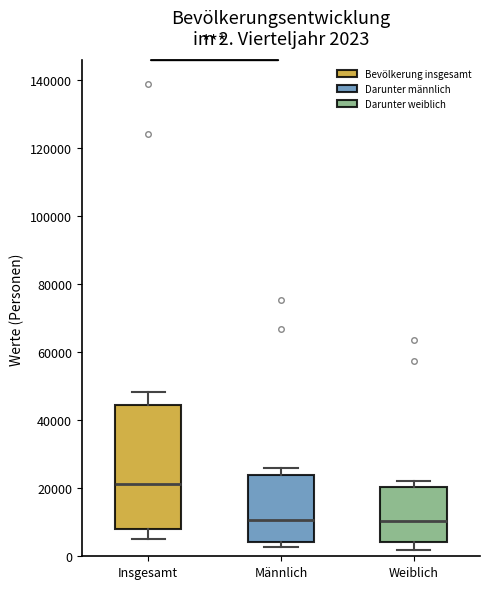

Comparing the boxes themselves (not the whiskers), which one is the tallest?

Insgesamt